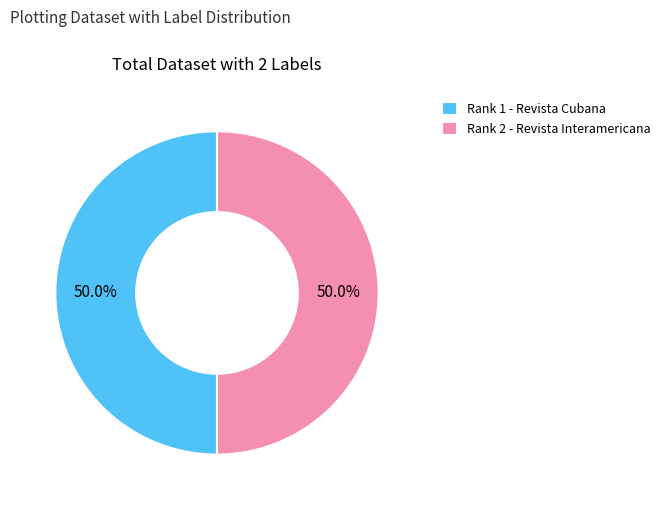

Combined, what portion of the pie is Rank 2 - Revista Interamericana and Rank 1 - Revista Cubana?

100.0%